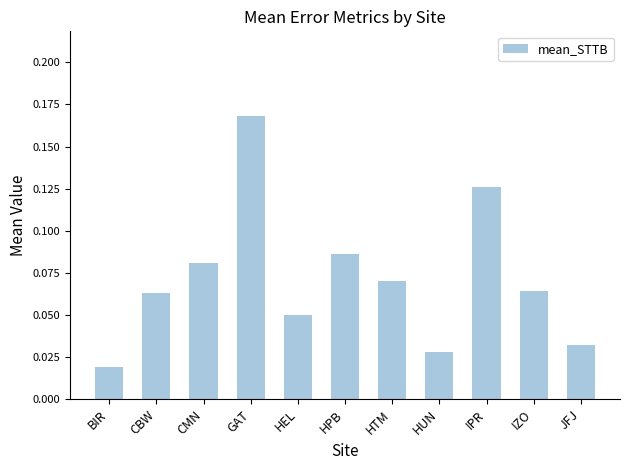

The chart shows a value of 0.2 at IPR. True or false?

False